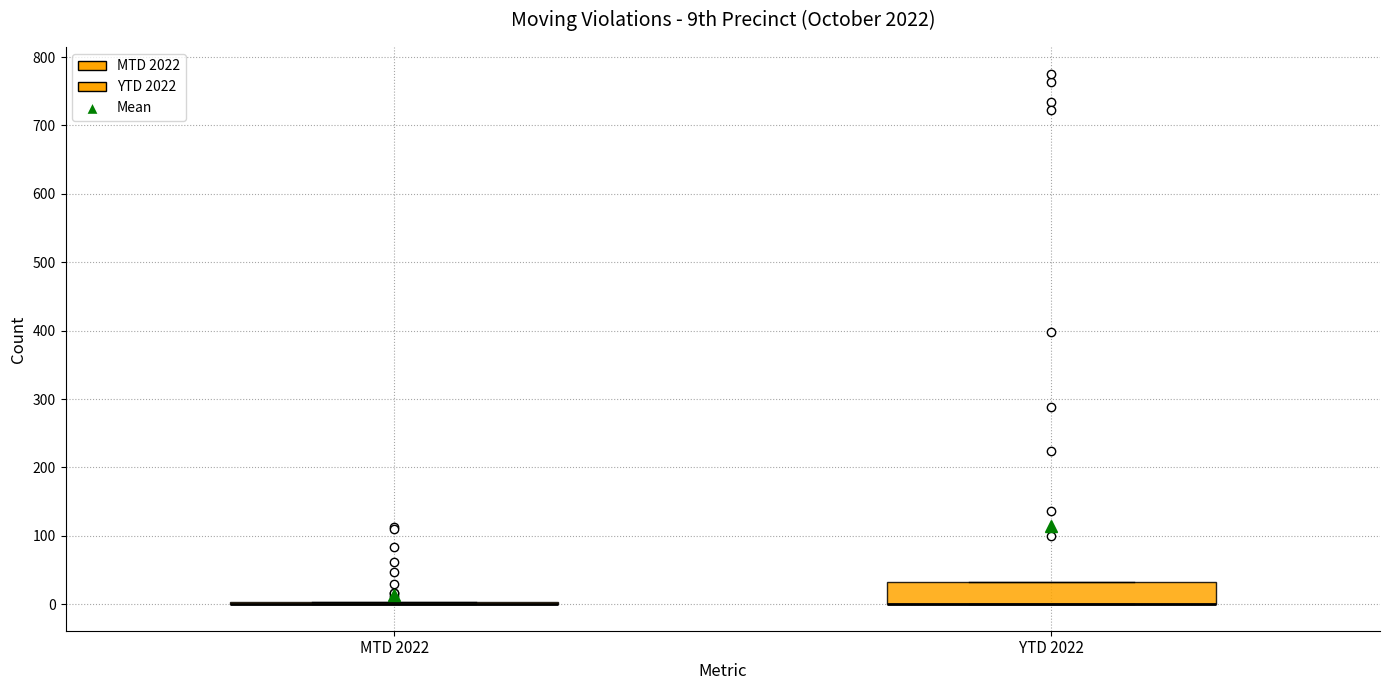

Where is the lower edge of the box for YTD 2022 on the y-axis? The values are not printed on the chart, so give them approximately, as read against the axis.

0